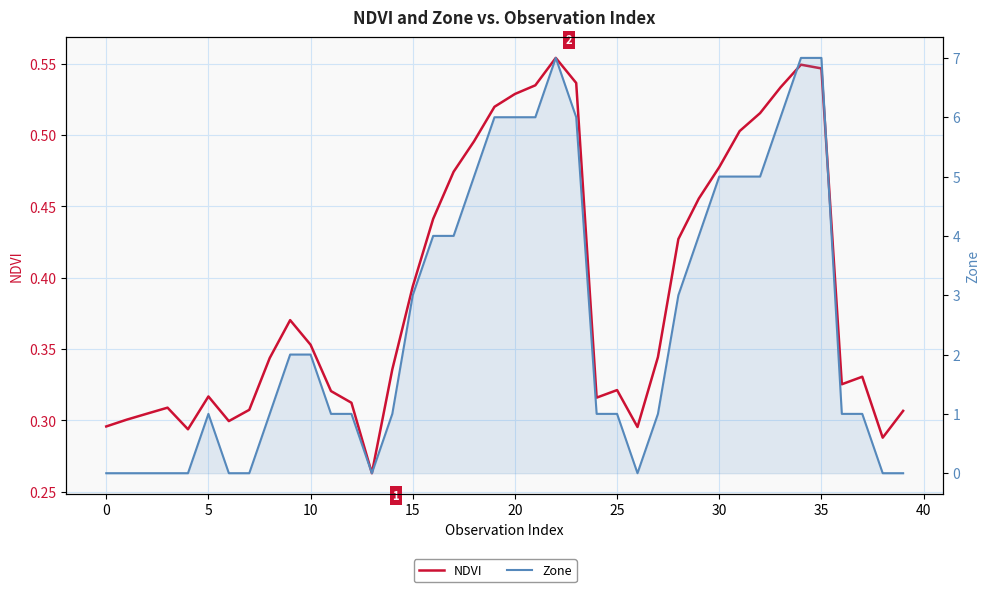

True or false: NDVI and Zone intersect in this chart.

True